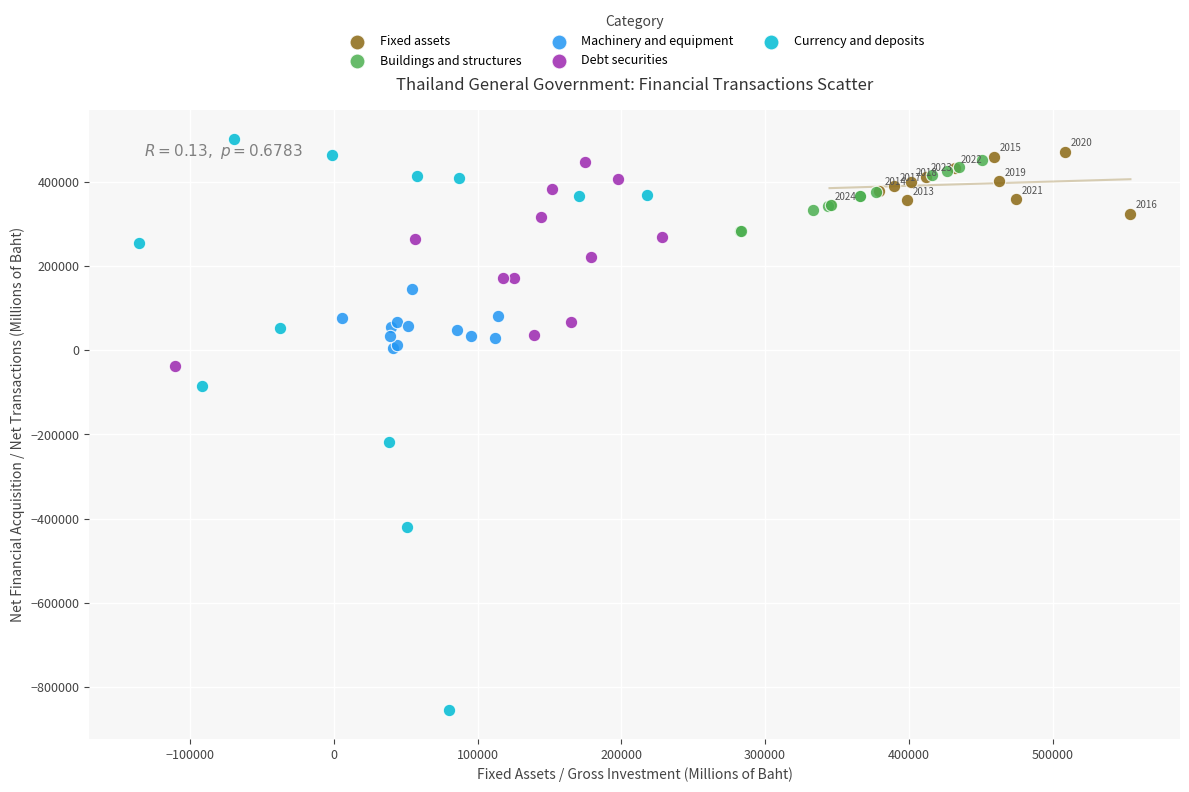

Which series reaches the maximum Y coordinate?

Currency and deposits